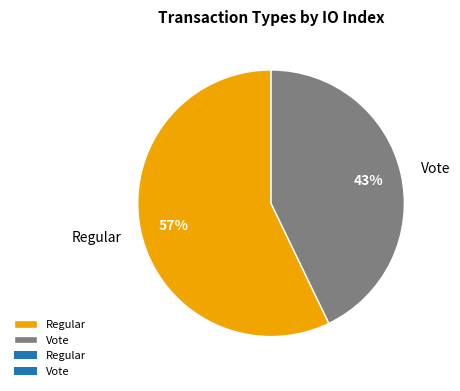

Does any single category account for the majority?

Yes